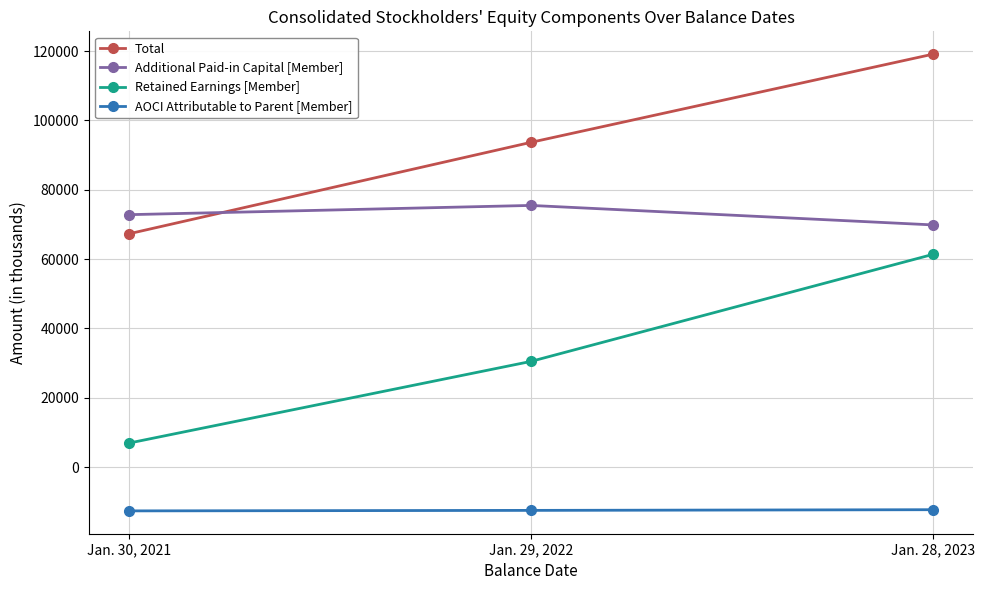

At which label is Retained Earnings [Member] closest to 34158?

Jan. 29, 2022